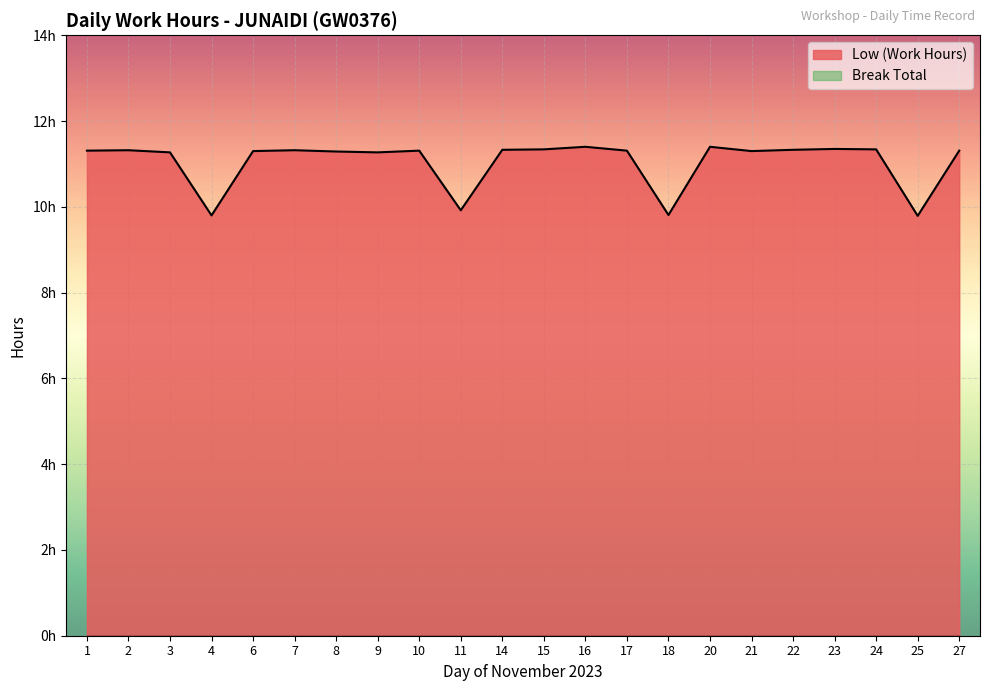

What is the minimum value shown in the chart?

9.8